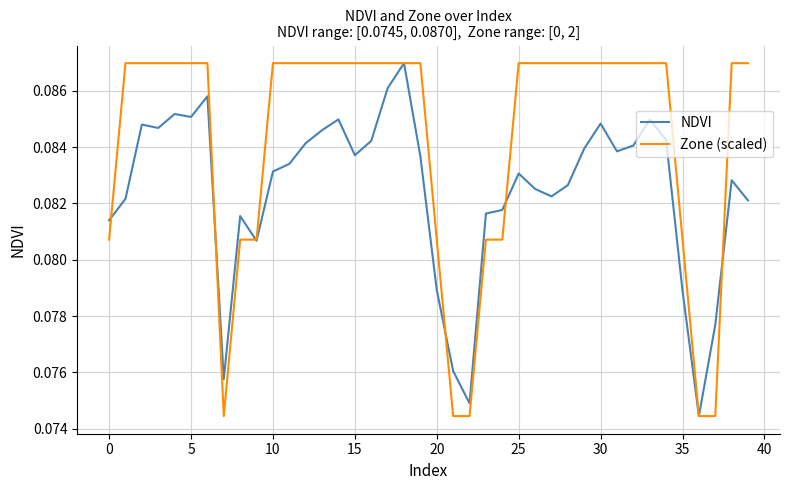

Which series has the largest total across all categories?

Zone (scaled)